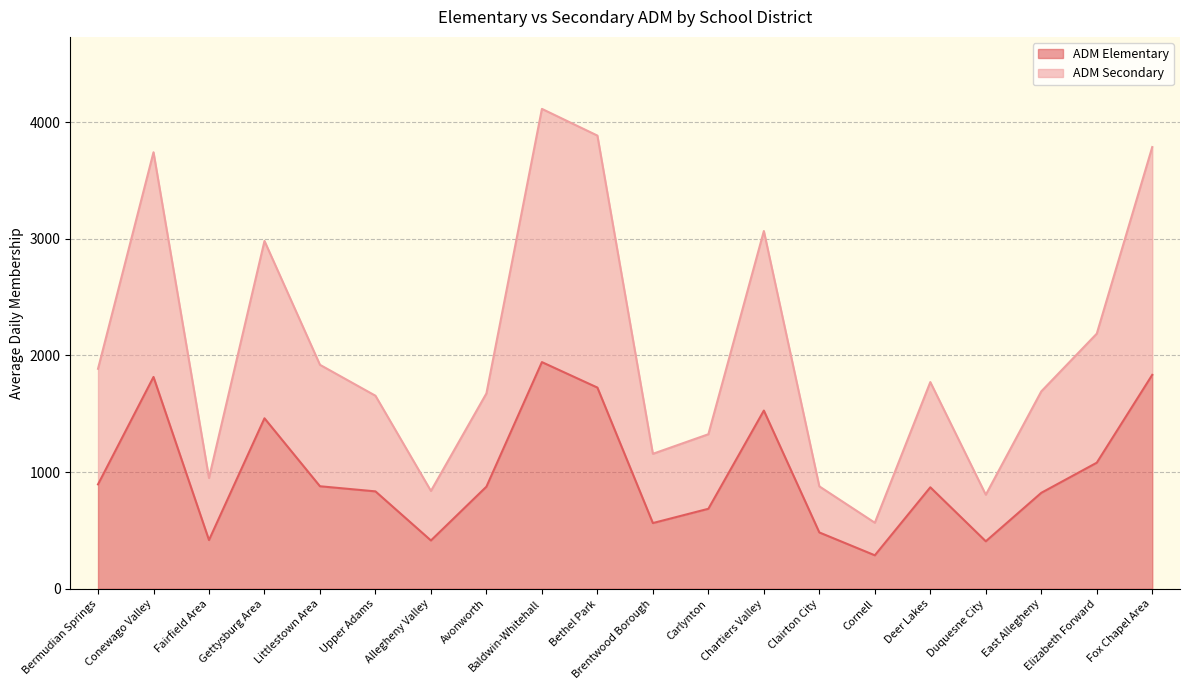

What is the average value of the ADM Elementary series?

991.0